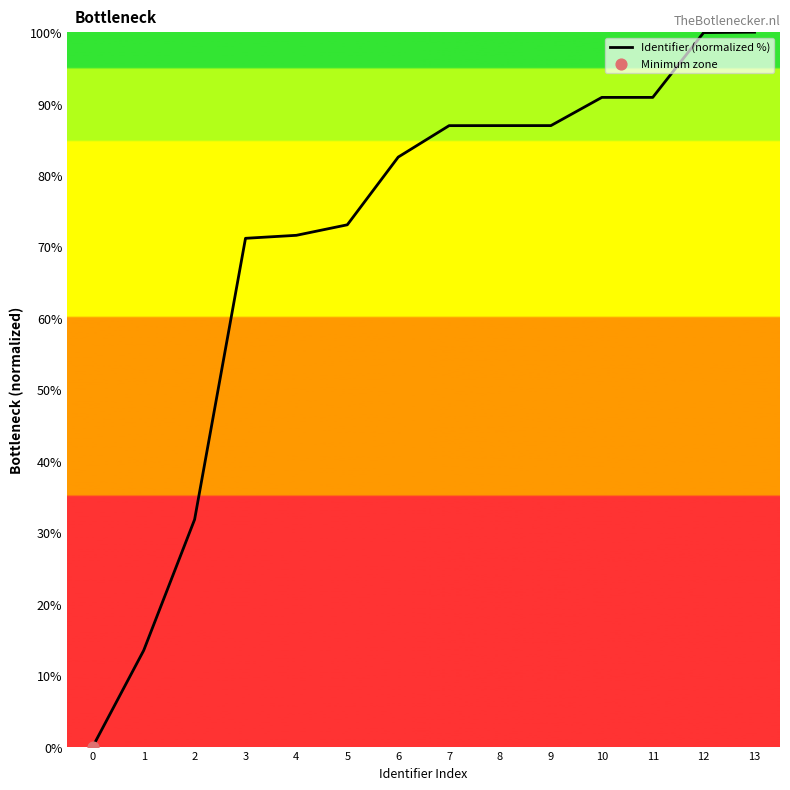

Approximately how many times larger is the value at 9 compared to 7?

1.0